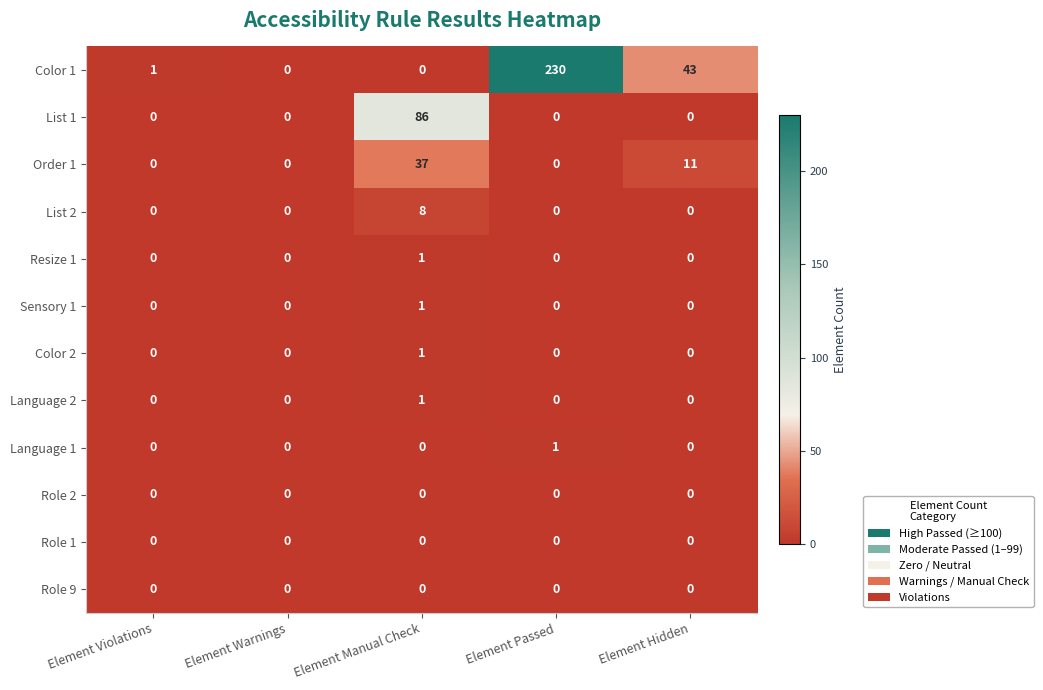

What is the greatest value displayed?

230